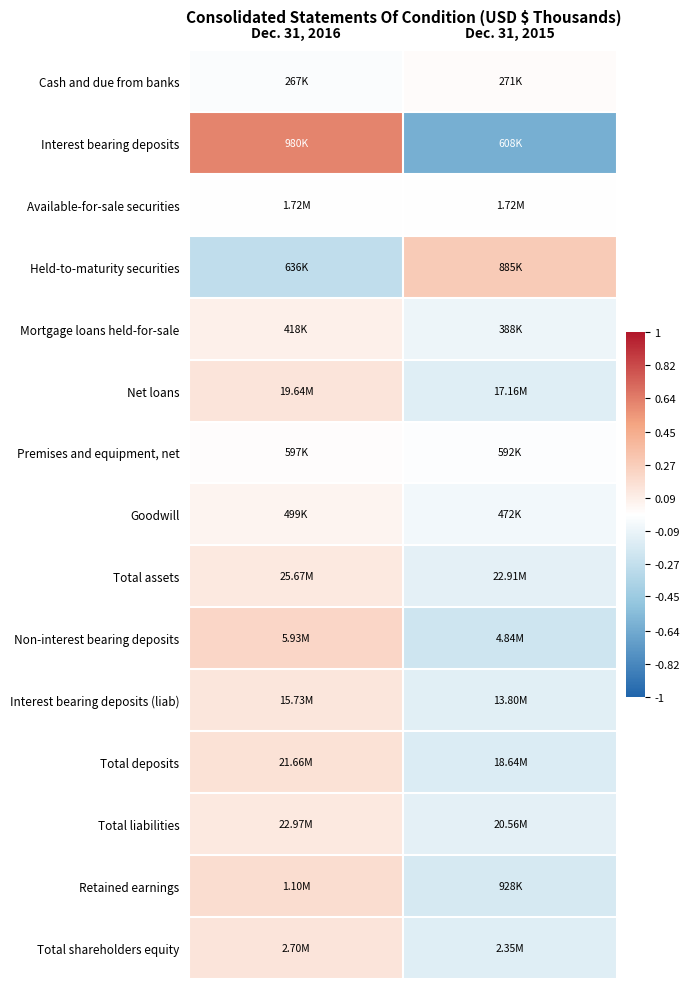

At how many categories does at least one series exceed 0?

2